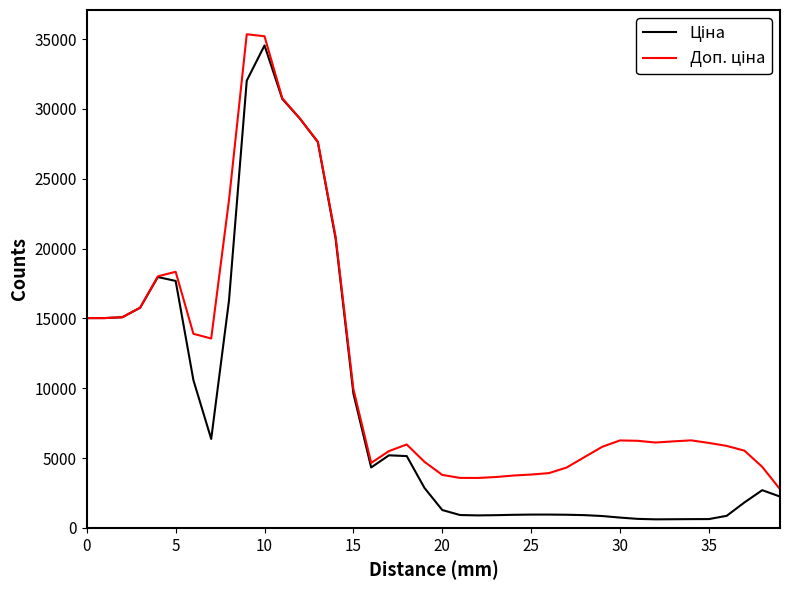

Reading right to left, extract all data points from this chart.

Ціна: 2245.1	2698.8	1823.5	864.2	630.7	627.4	619.6	612.8	645.2	738.2	849.9	913.6	941.6	953.8	952.9	936.9	910.1	894.8	920.6	1278.8	2858.5	5141.9	5195.6	4328.3	9620.5	20698.8	27618.6	29287.3	30709.6	34541.6	32019.9	16268.6	6367.6	10572.6	17680.2	17960.3	15760.1	15082.3	15021.1	15019.2
Доп. ціна: 2769.5	4371.3	5529.2	5869.7	6081.7	6267.1	6195.2	6111.2	6234.8	6262.0	5806.6	5068.6	4323.3	3921.5	3819.9	3747.8	3640.5	3576.0	3579.1	3792.3	4728.1	5972.8	5496.5	4653.6	9933.9	20843.4	27647.1	29291.0	30760.9	35197.2	35340.8	23460.1	13559.1	13893.5	18335.7	18011.5	15761.6	15082.3	15021.1	15019.2